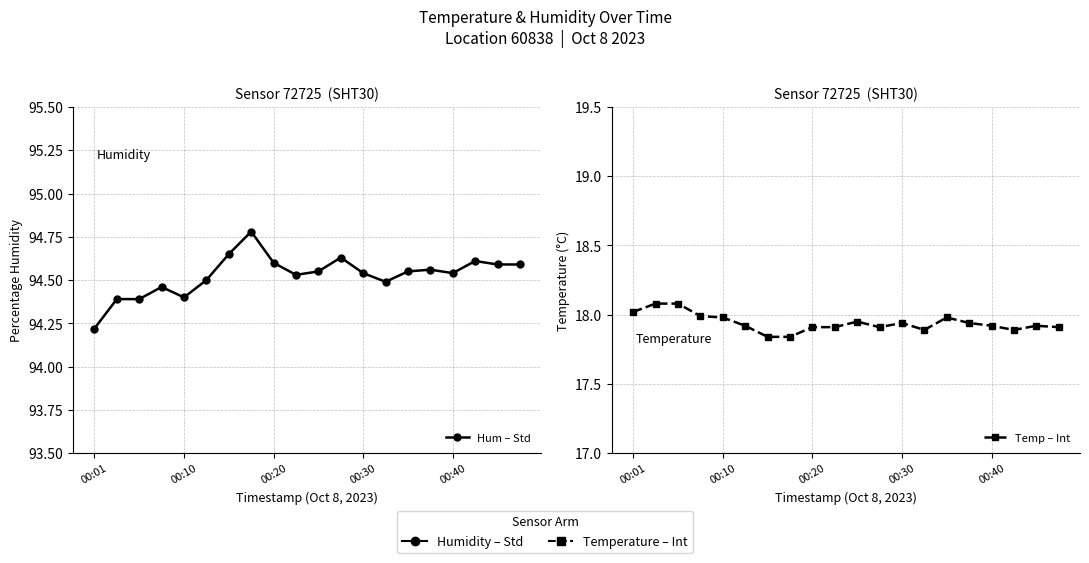

At 00:10, list the series in order from smallest to largest.

Temp – Int, Hum – Std